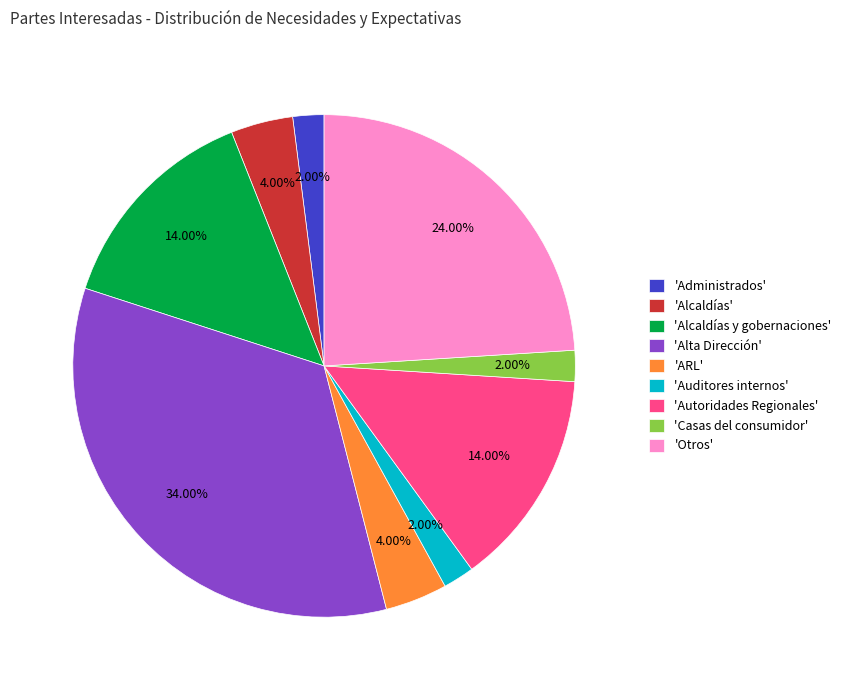

Is there any slice that represents more than half of the pie?

No